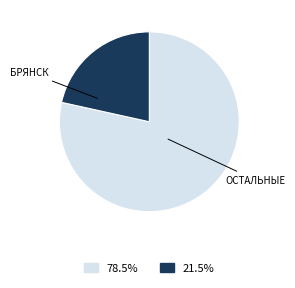

How many slices are in this pie chart?

2